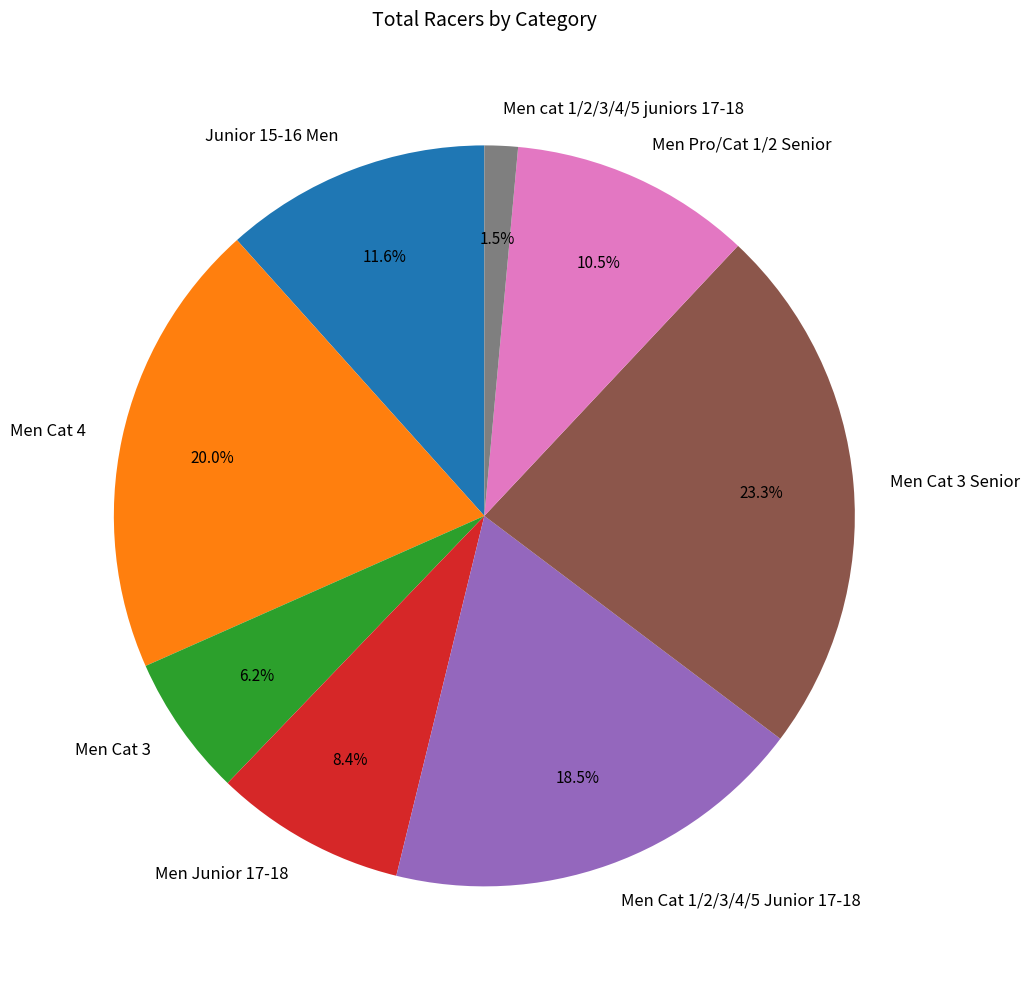

Does Men Cat 3 represent more than half of the total?

No